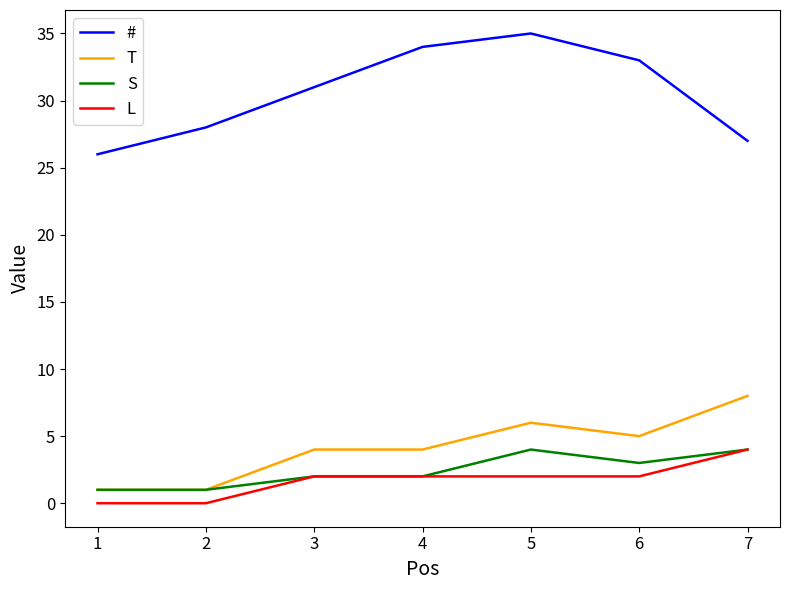

What is the sum of all L values?

12